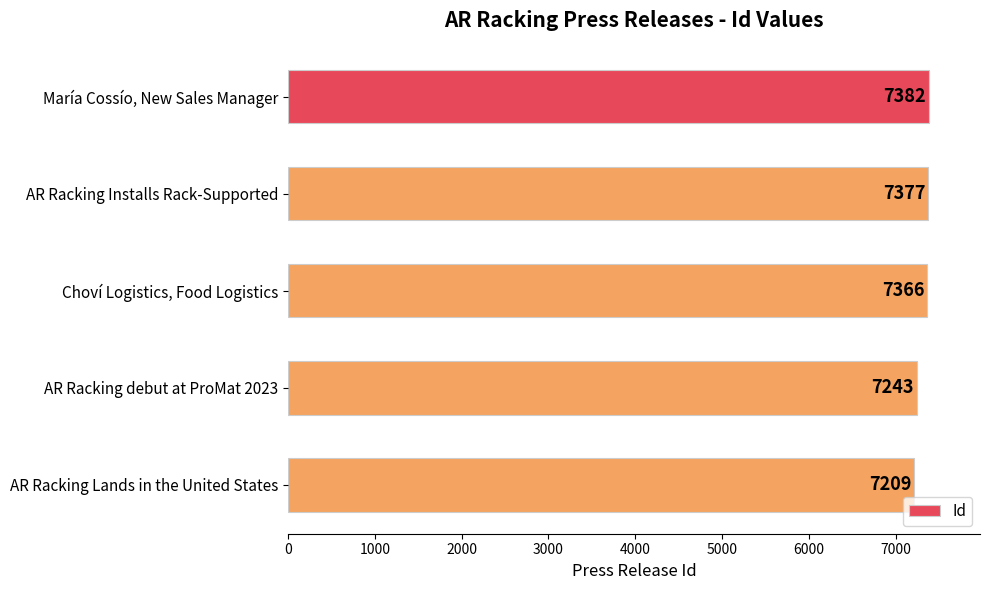

At which label is the value closest to 7295?

AR Racking debut at ProMat 2023